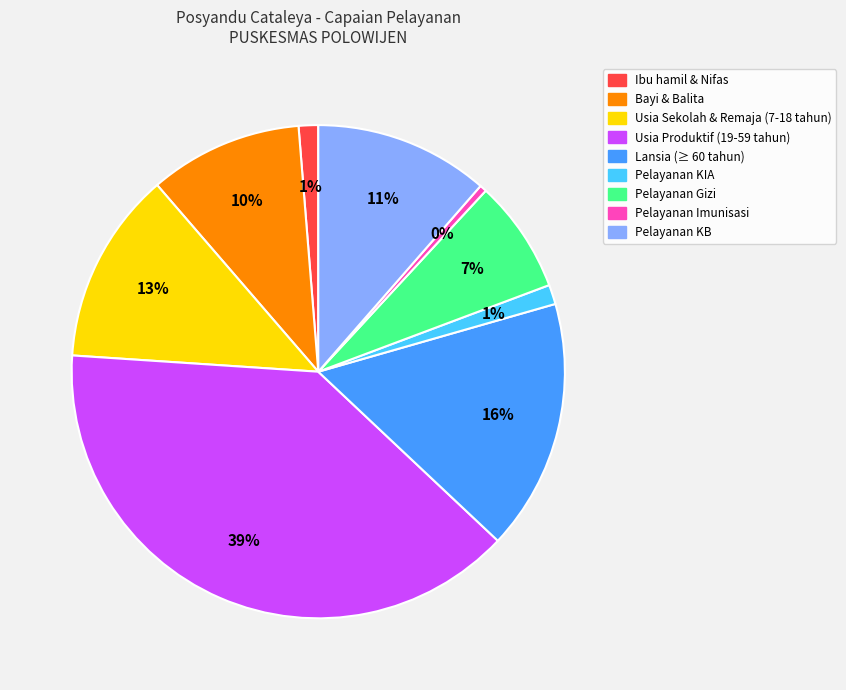

Which has a higher value, Pelayanan KIA or Usia Produktif (19-59 tahun)?

Usia Produktif (19-59 tahun)